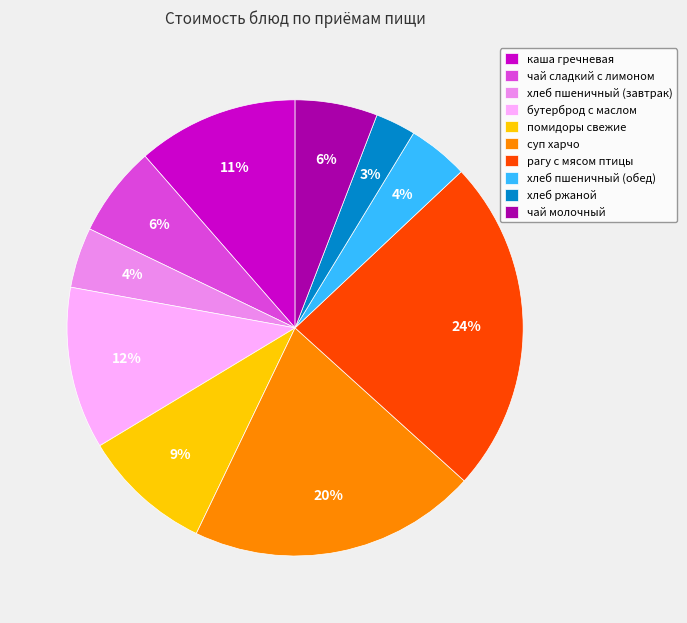

The чай сладкий с лимоном slice represents 1% of the pie. True or false?

False